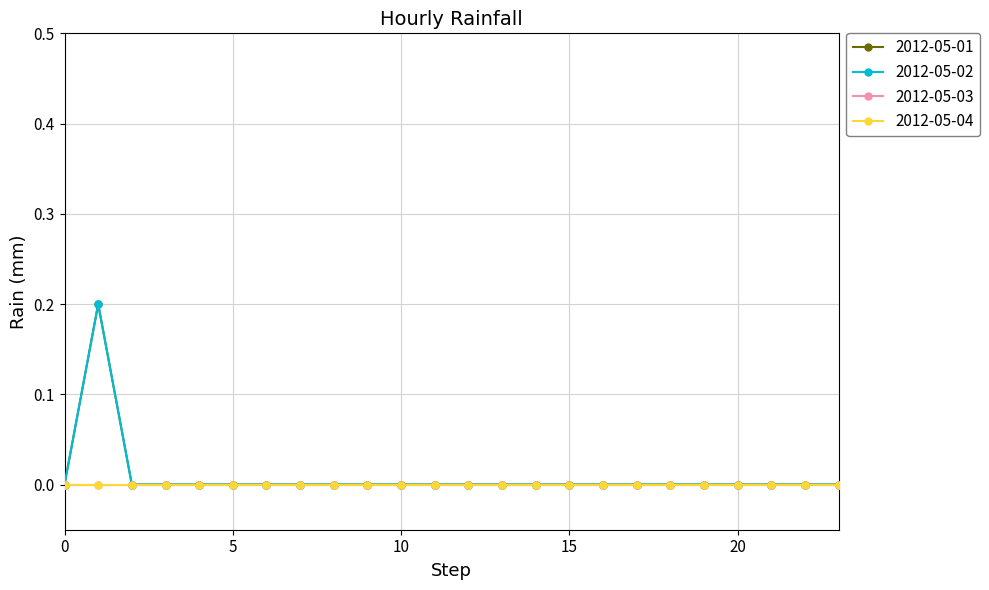

Is this an area chart (filled region under the line)?

No